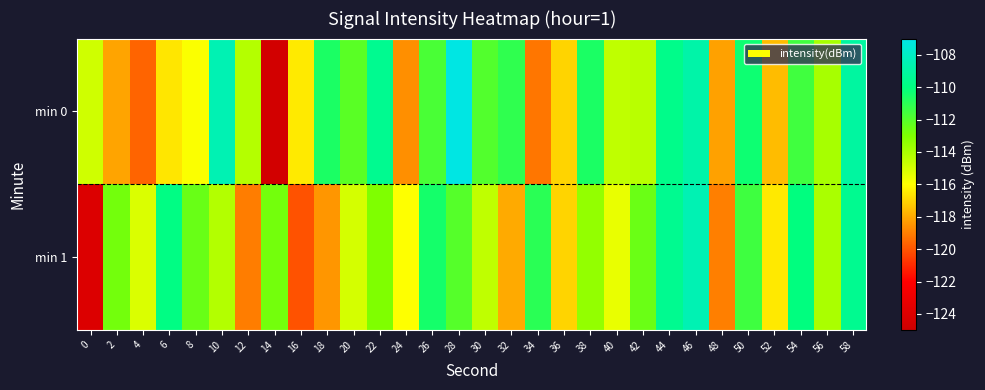

Reading left to right, list all the values displayed in this chart.

min 0: 0=-114.9	2=-118.1	4=-119.6	6=-116.6	8=-115.9	10=-108.5	12=-114.2	14=-124.6	16=-116.5	18=-110.6	20=-112.1	22=-109.5	24=-118.6	26=-111.7	28=-107.1	30=-111.9	32=-111.1	34=-119.2	36=-117.0	38=-110.6	40=-114.5	42=-114.4	44=-109.7	46=-108.8	48=-118.2	50=-110.3	52=-117.5	54=-111.5	56=-113.9	58=-109.0
min 1: 0=-124.0	2=-112.7	4=-115.1	6=-109.9	8=-112.5	10=-114.2	12=-119.0	14=-112.7	16=-120.1	18=-118.4	20=-115.0	22=-113.0	24=-116.0	26=-110.5	28=-112.0	30=-114.5	32=-118.0	34=-111.0	36=-117.0	38=-113.5	40=-115.5	42=-112.5	44=-109.5	46=-108.5	48=-119.0	50=-111.5	52=-116.5	54=-110.0	56=-114.0	58=-109.5